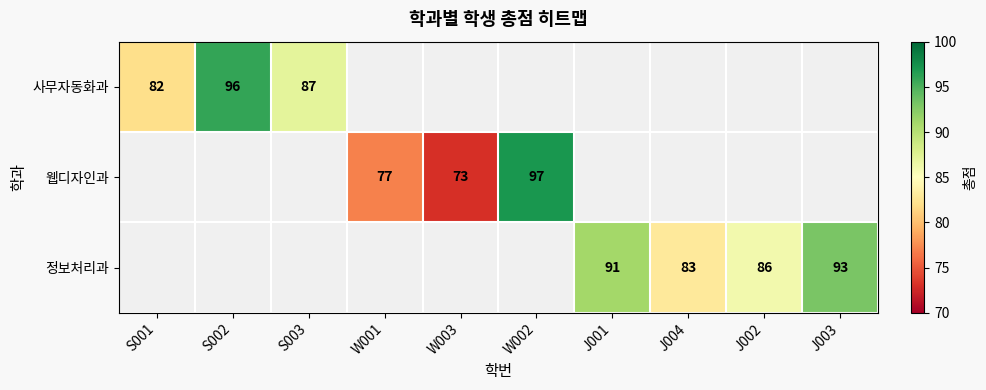

At how many categories does at least one series exceed 91?

3